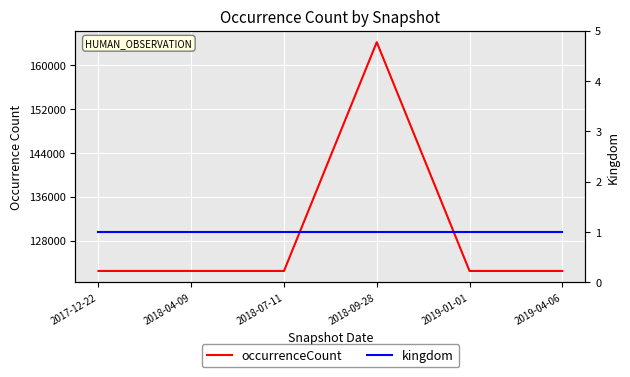

True or false: occurrenceCount and kingdom intersect in this chart.

False